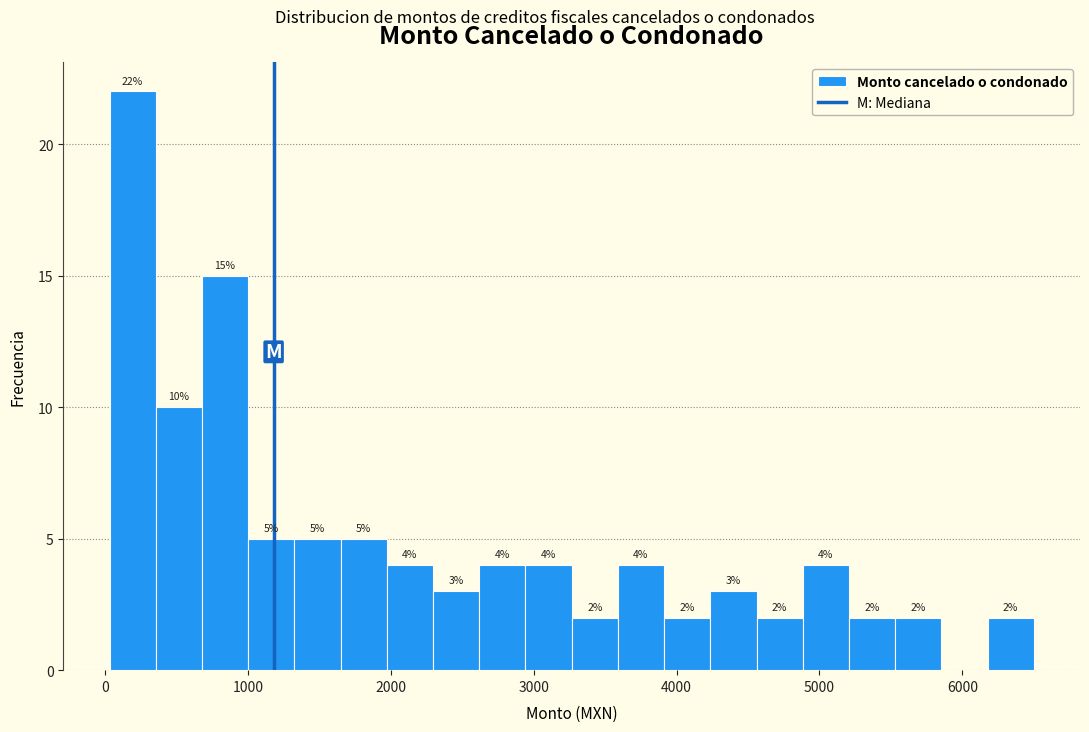

Read against the x-axis, roughly where is the centre of the tallest bar?

200